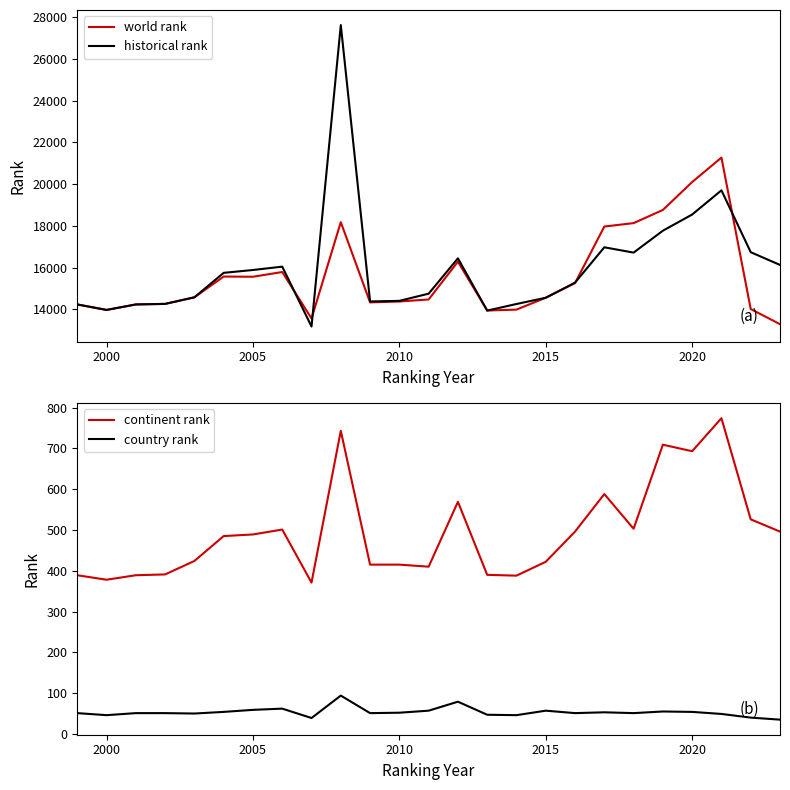

What is the greatest value displayed?

27629